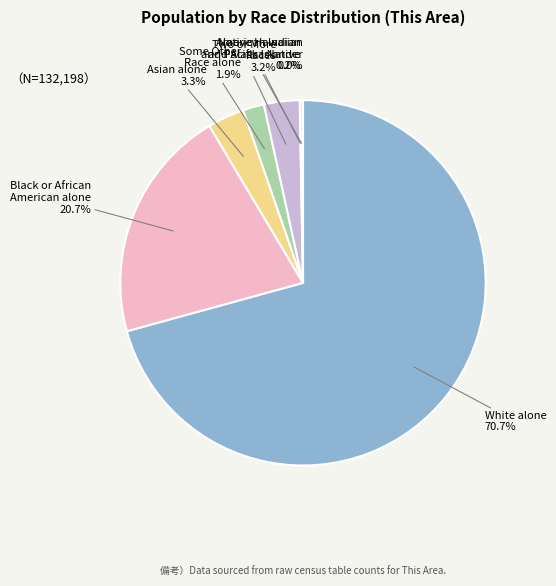

Is there a majority slice in this chart?

Yes